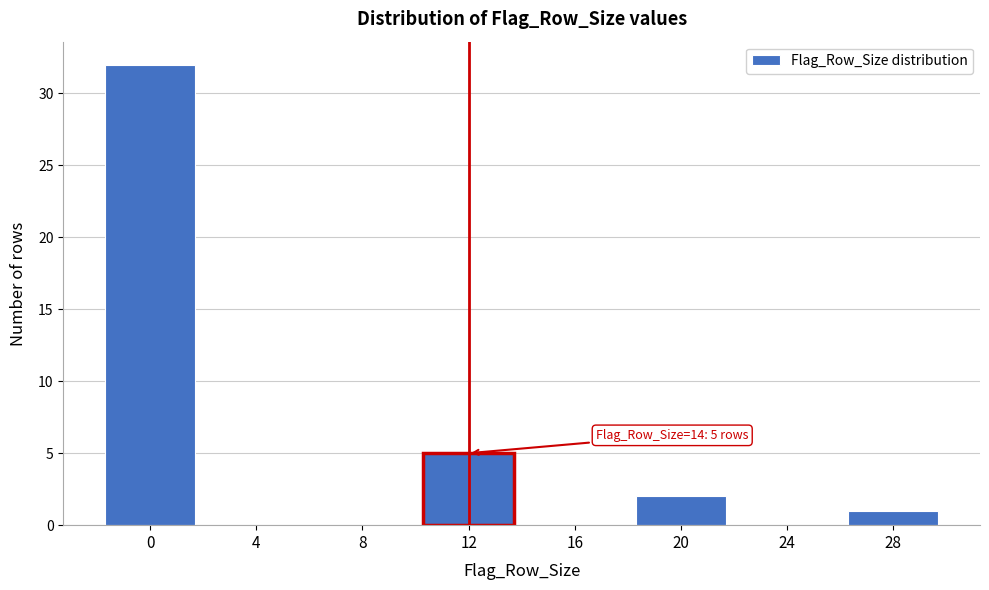

Reading left to right, transcribe all the data shown in this chart.

0=32	4=0	8=0	12=5	16=0	20=2	24=0	28=1